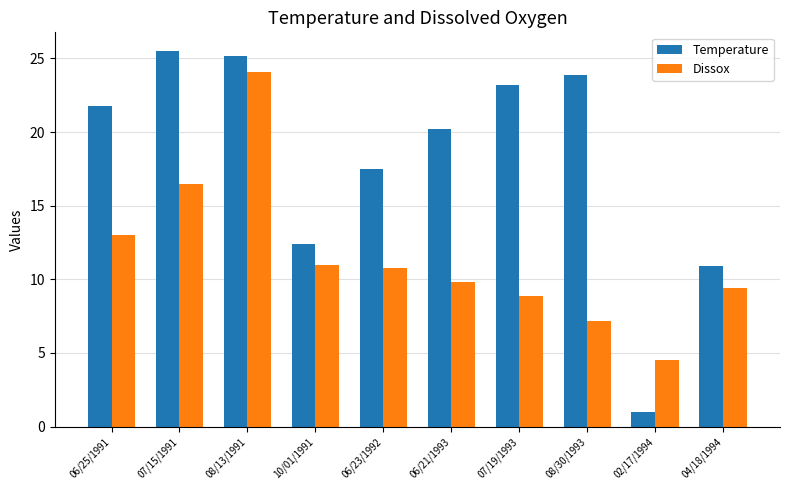

The value of Dissox at 10/01/1991 is 11.0. True or false?

True